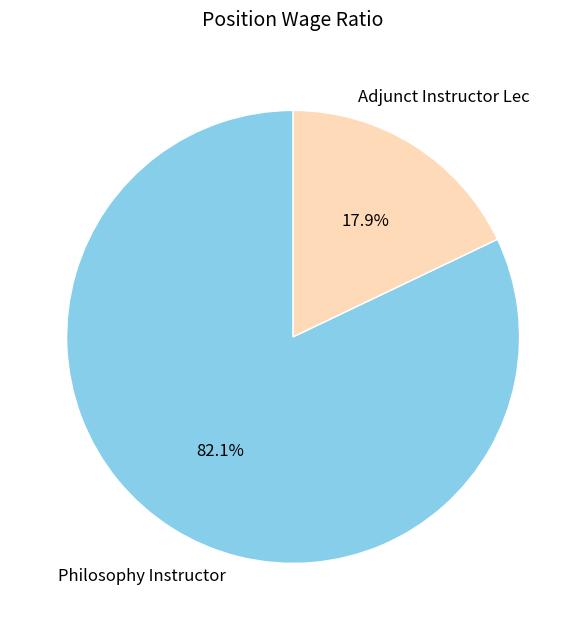

Which has a higher value, Adjunct Instructor Lec or Philosophy Instructor?

Philosophy Instructor